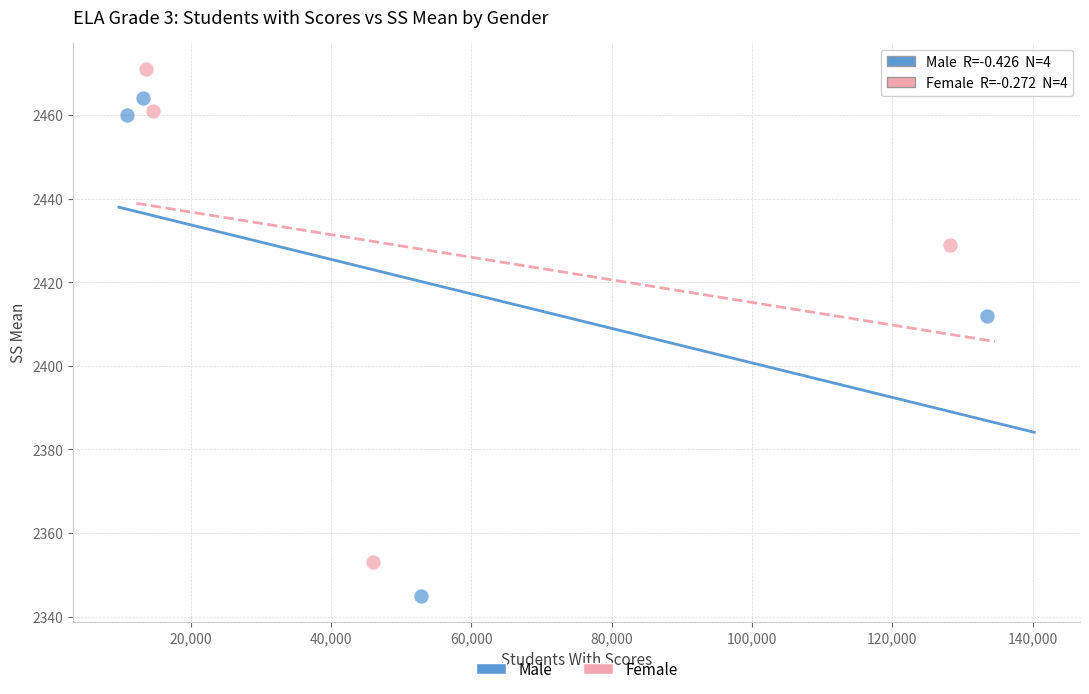

Which series contains the lowest Y value?

Male